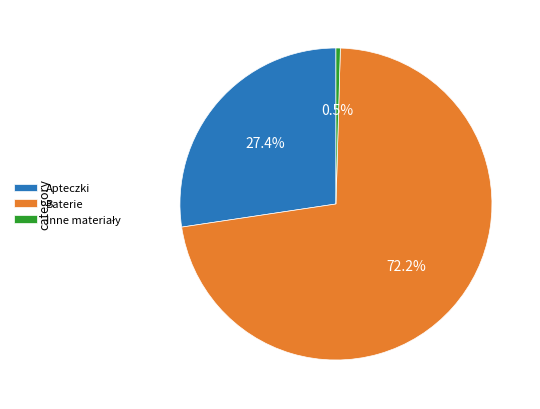

What is the largest slice in the pie chart?

Baterie